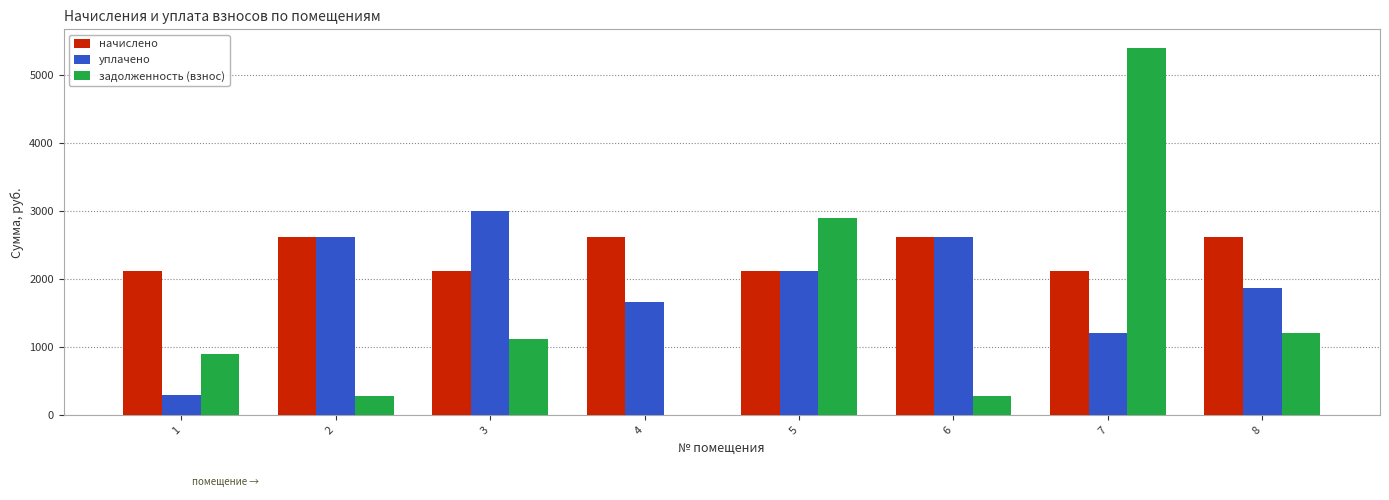

What is the spread (max minus min) of values at 1?

1817.8